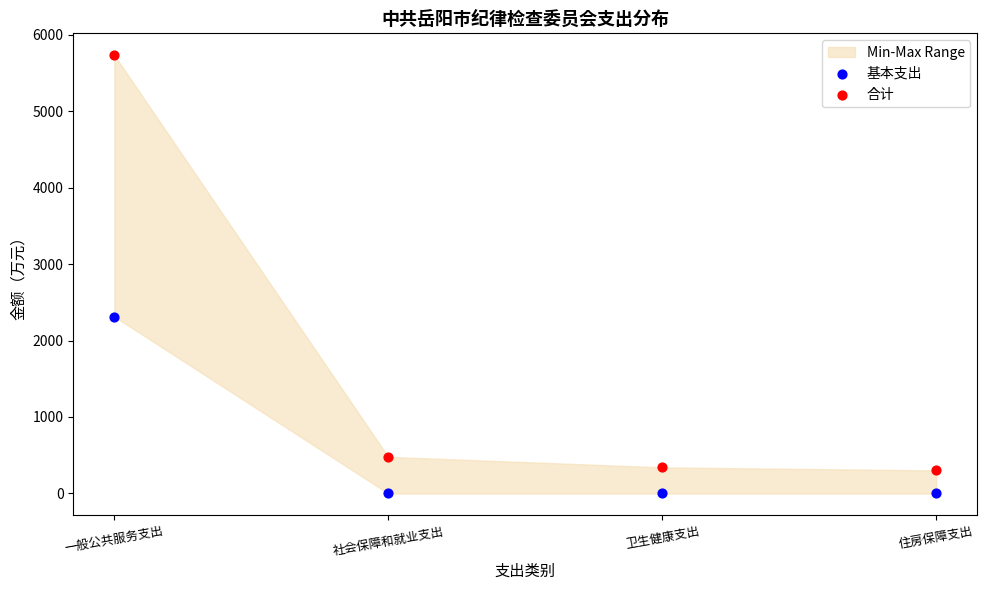

Across all series, what Y value is closest to 2865?

2313.0